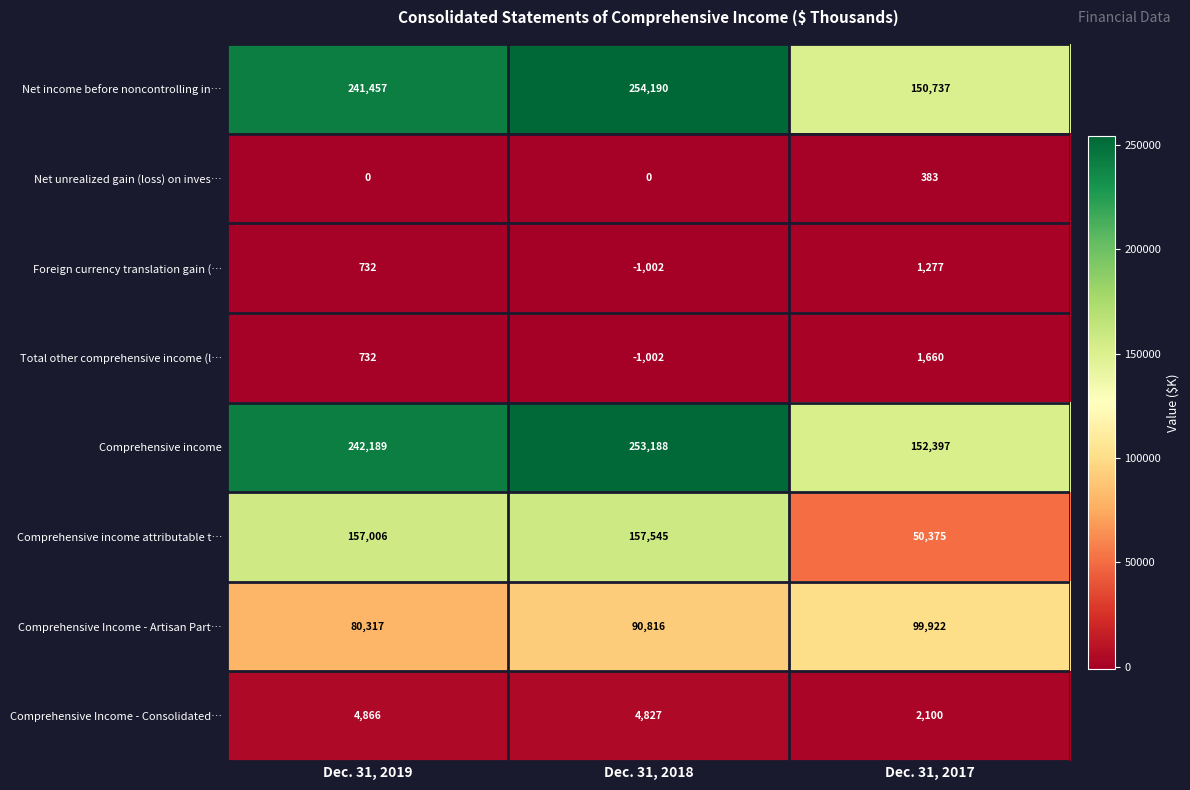

Which label corresponds to the smallest value in the chart?

Dec. 31, 2018